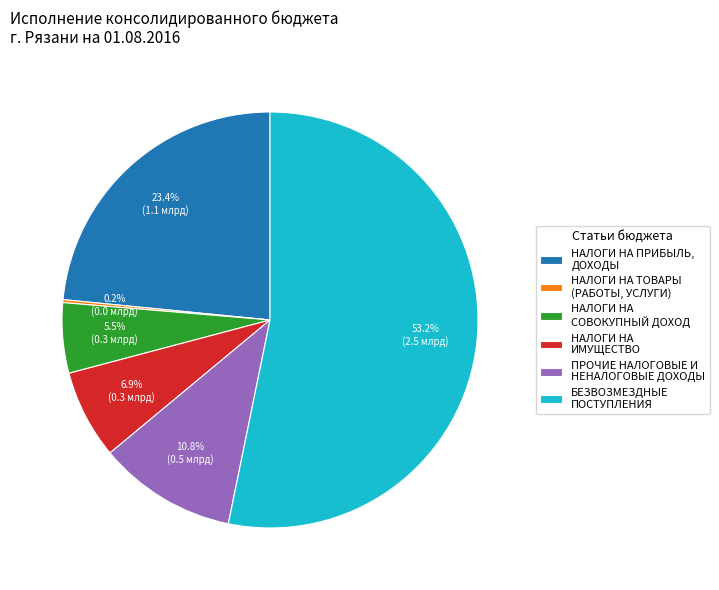

What percentage do БЕЗВОЗМЕЗДНЫЕ ПОСТУПЛЕНИЯ and НАЛОГИ НА ИМУЩЕСТВО together represent?

60.1%